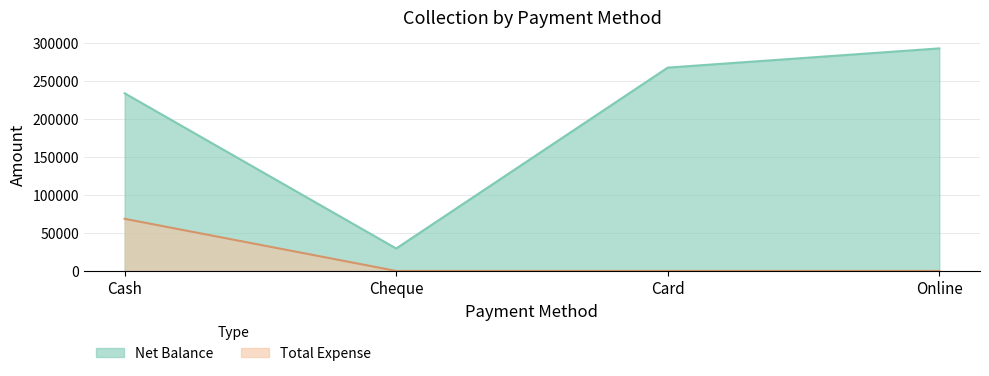

What position from the right is Cheque?

3